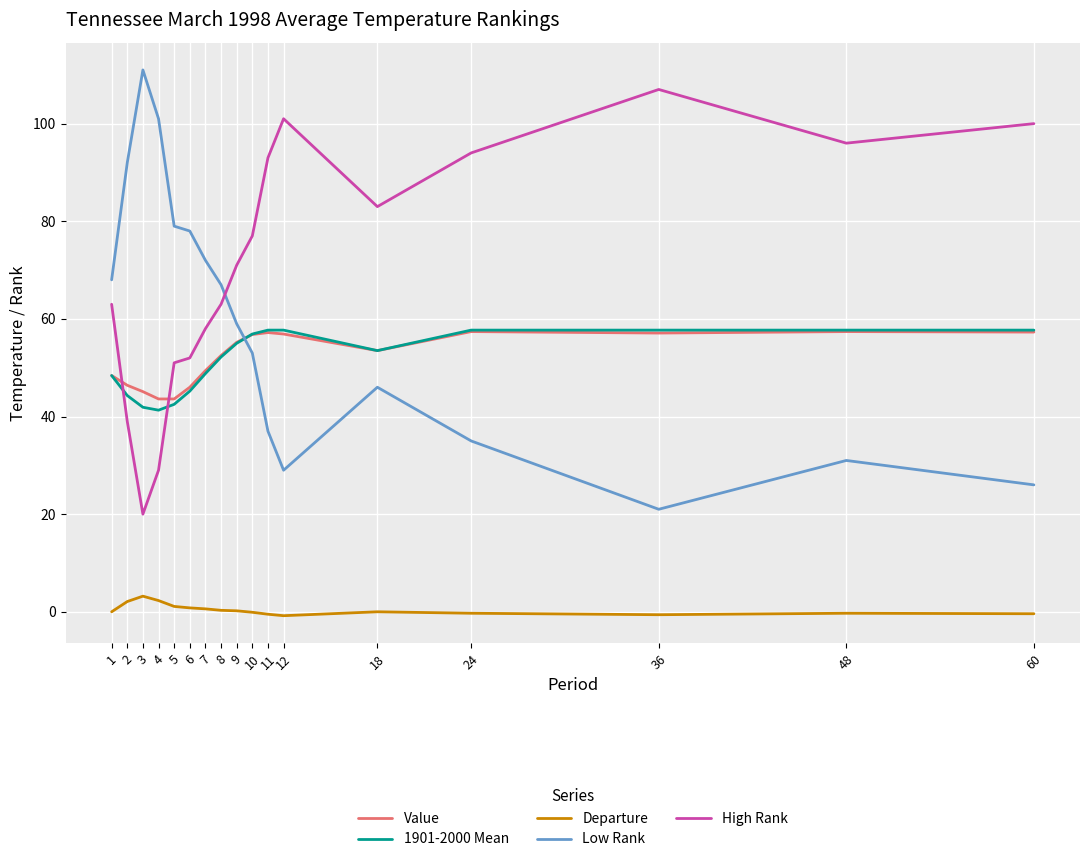

The High Rank series shows 83.0 at 18. True or false?

True